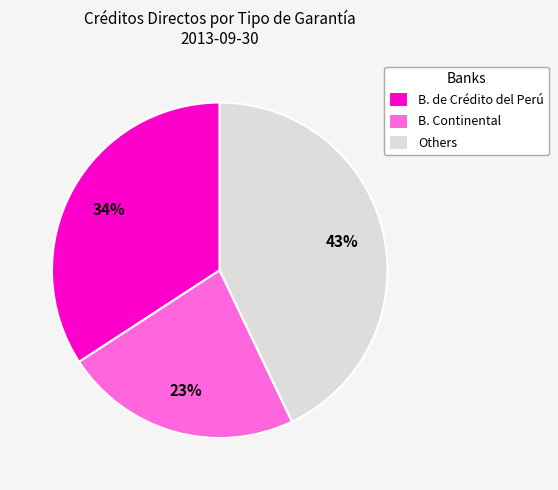

Combined, do B. Continental and B. de Crédito del Perú account for over 50%?

Yes